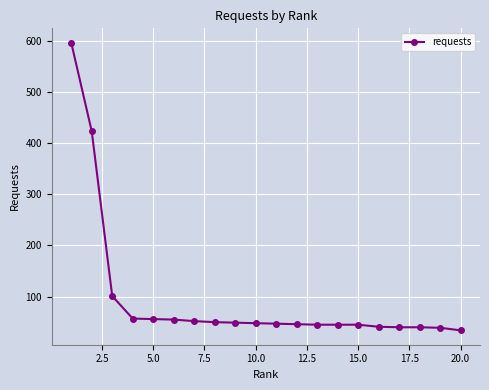

What is the maximum value shown in the chart?

596